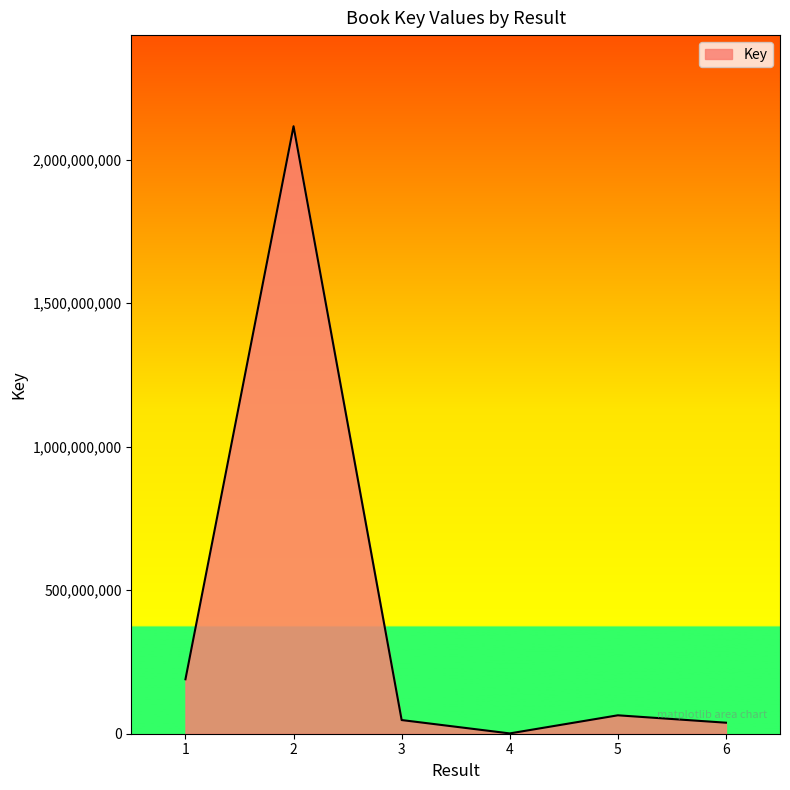

Which label corresponds to the largest value in the chart?

2